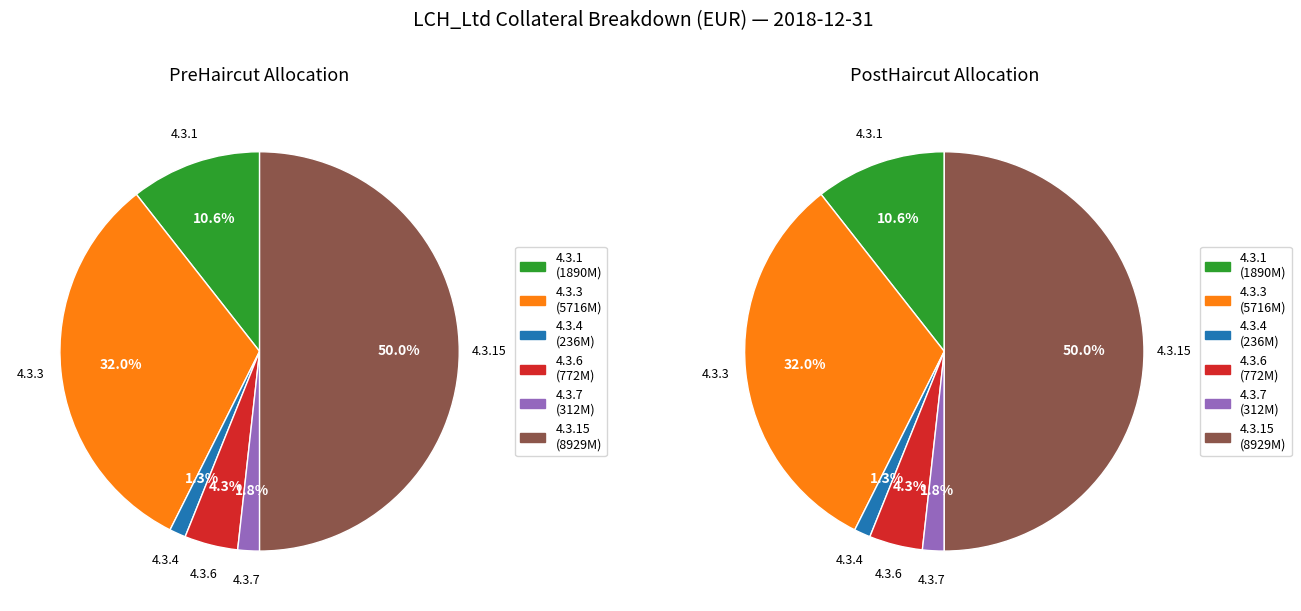

Which series has the largest range (max minus min)?

PreHaircut